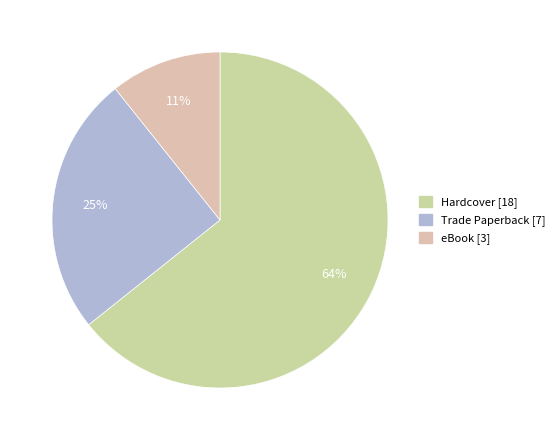

What percentage is the Trade Paperback slice, to the nearest percent?

25%